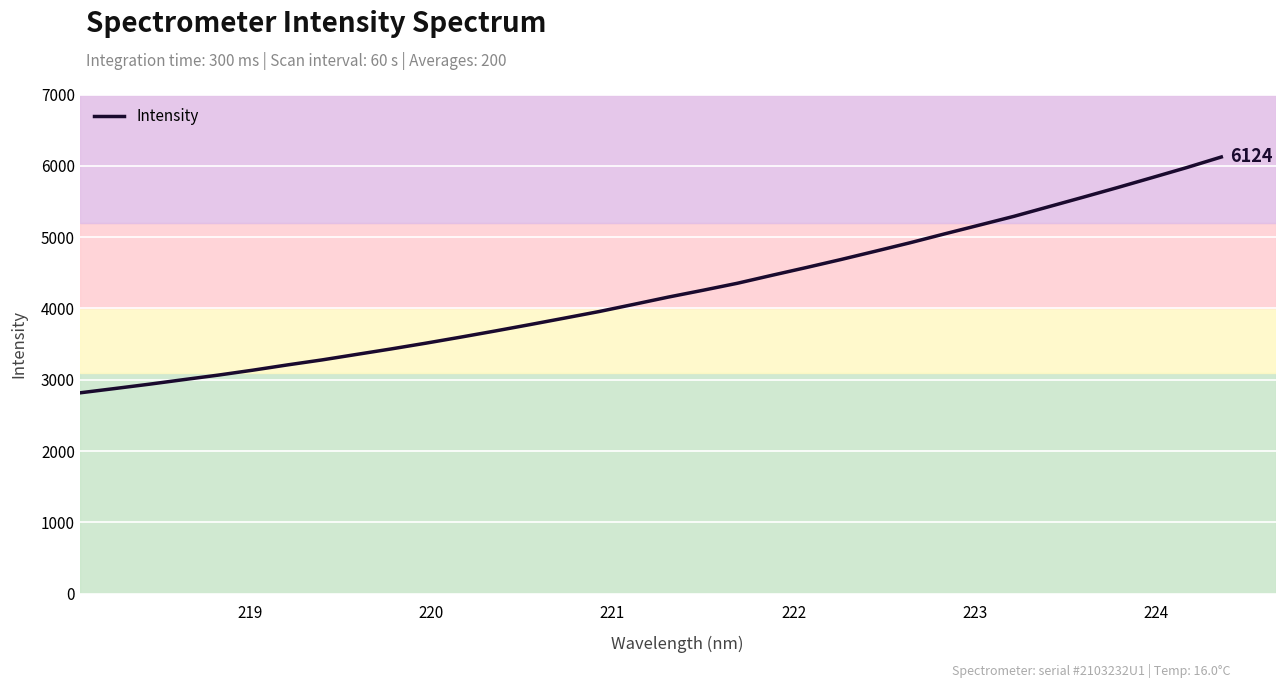

How many lines are shown in the chart?

1